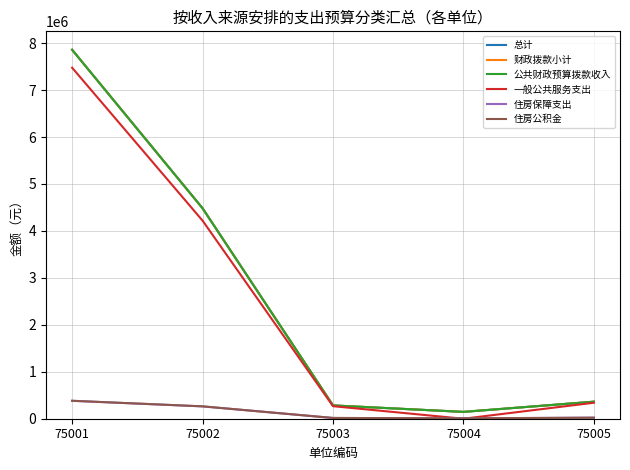

Between 75003 and 75004, which series saw the biggest shift?

一般公共服务支出